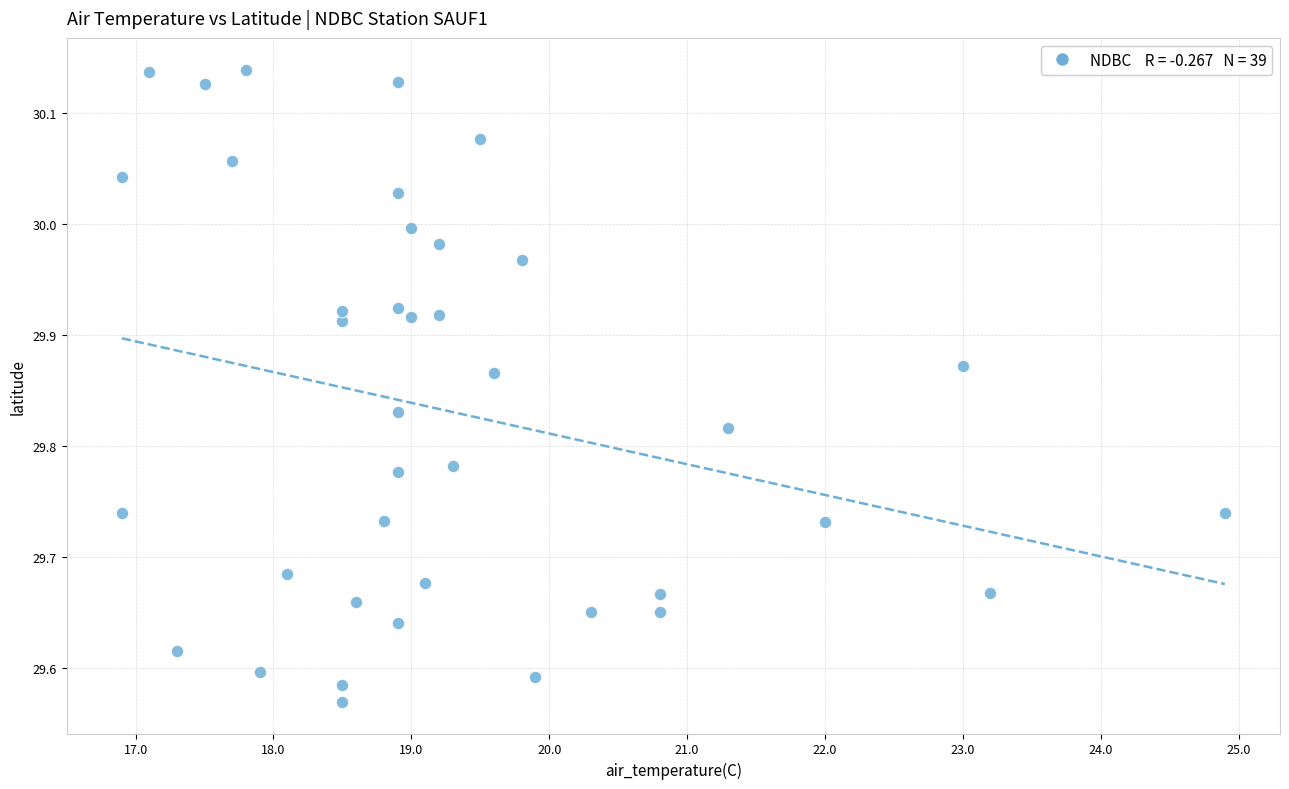

What is the range of Y values (max minus min)?

0.6